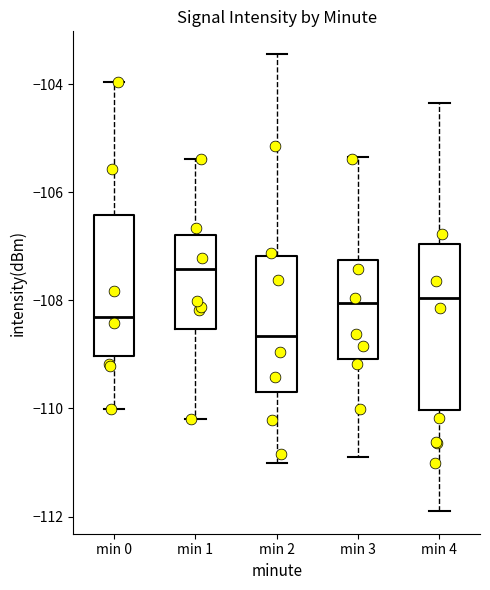

Which box is the tallest, from its lower edge to its upper edge?

min 4